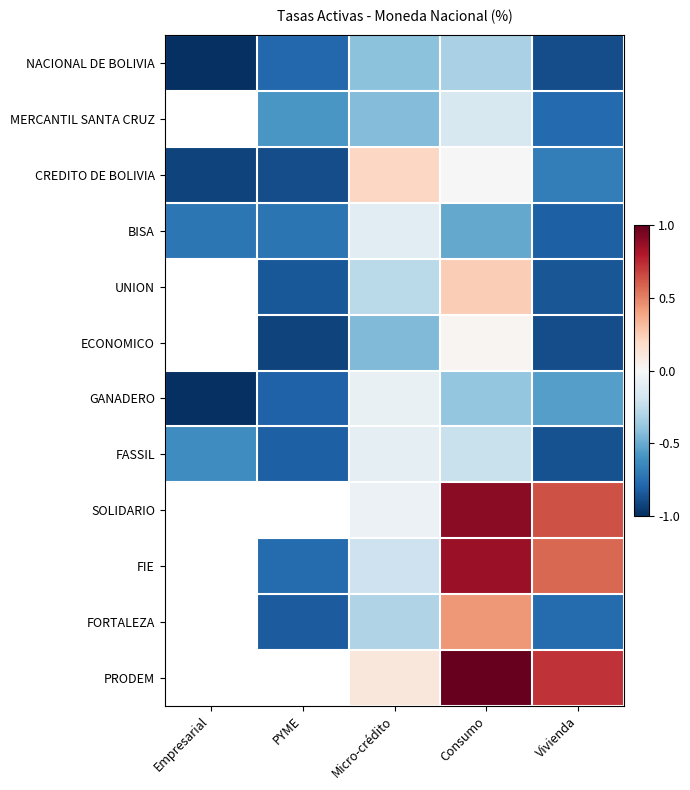

At how many categories does at least one series exceed 0?

3